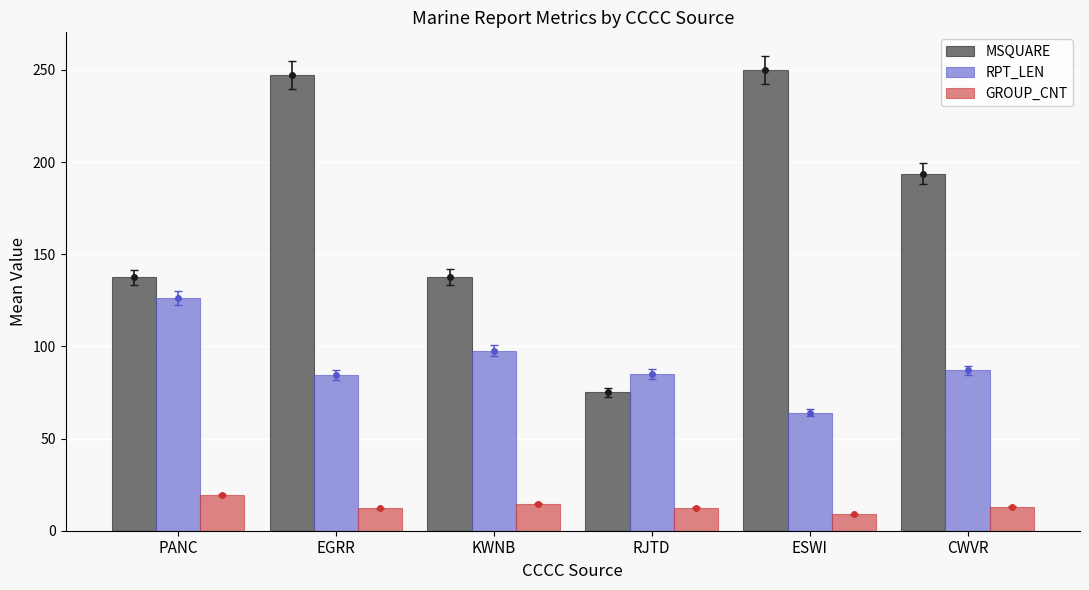

Which series has the largest range (max minus min)?

MSQUARE